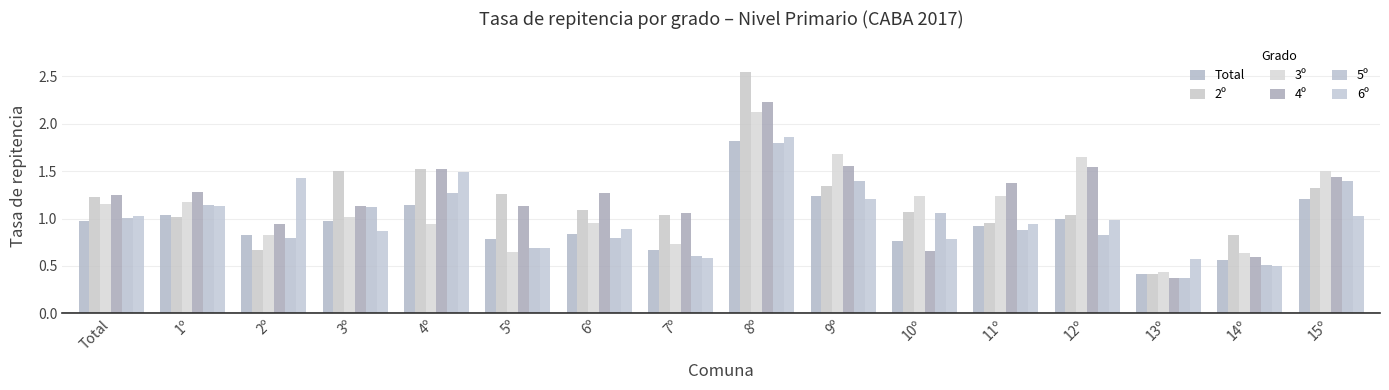

What is the label of the 3rd bar from the left?

2º